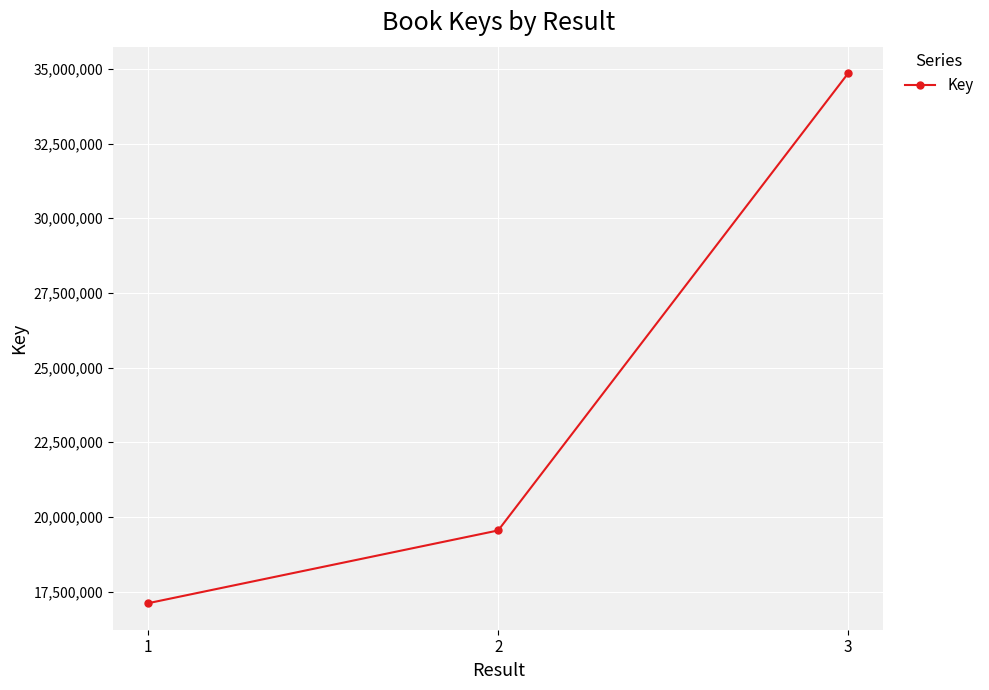

Where is the data nearest to the value 25985017?

2